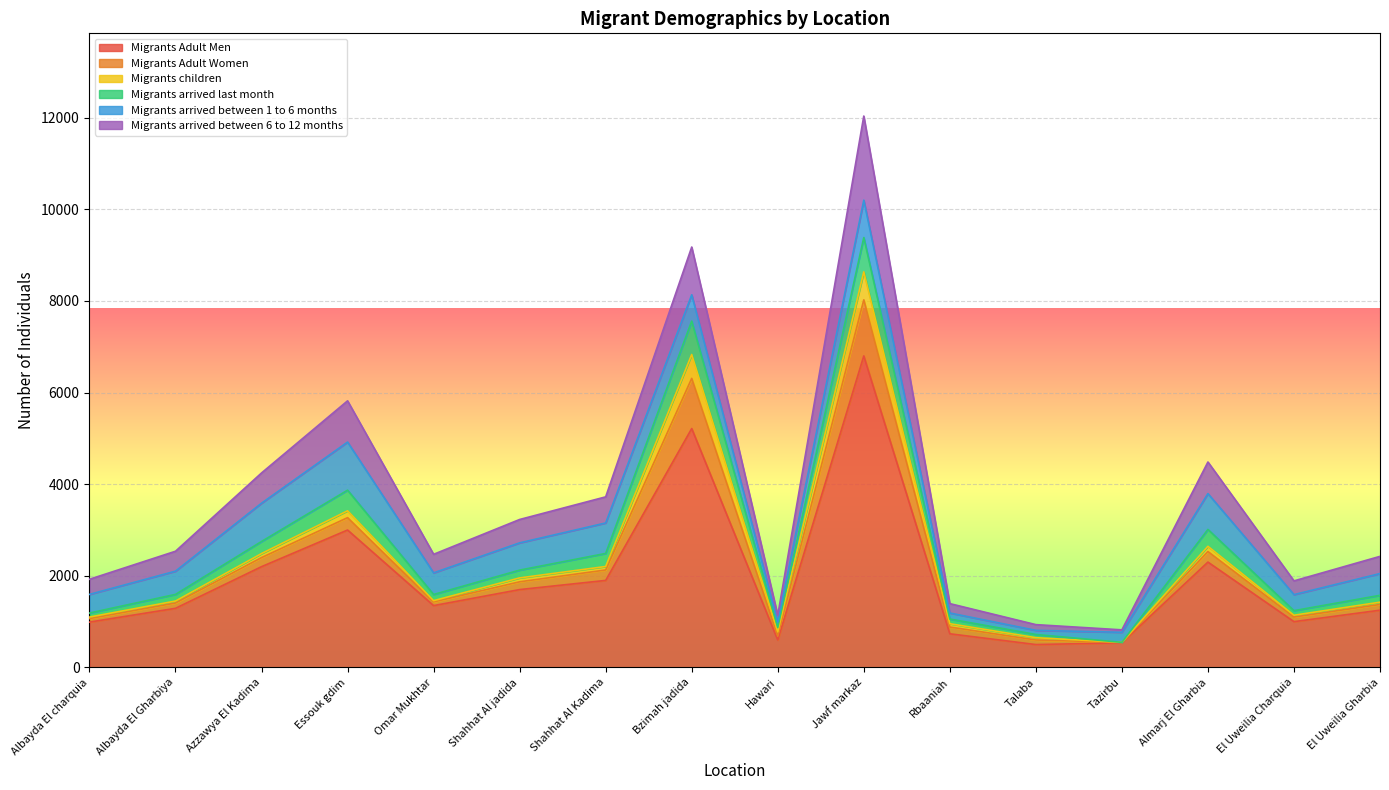

What is the minimum value for Migrants Adult Men?

500